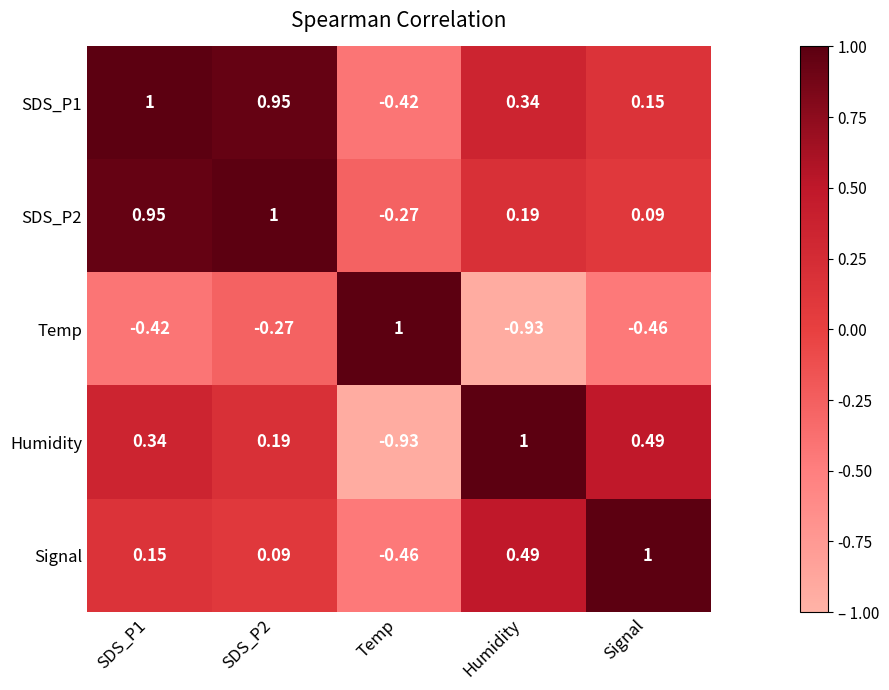

Is the value of SDS_P2 at SDS_P1 greater than the value of Humidity at SDS_P2?

Yes